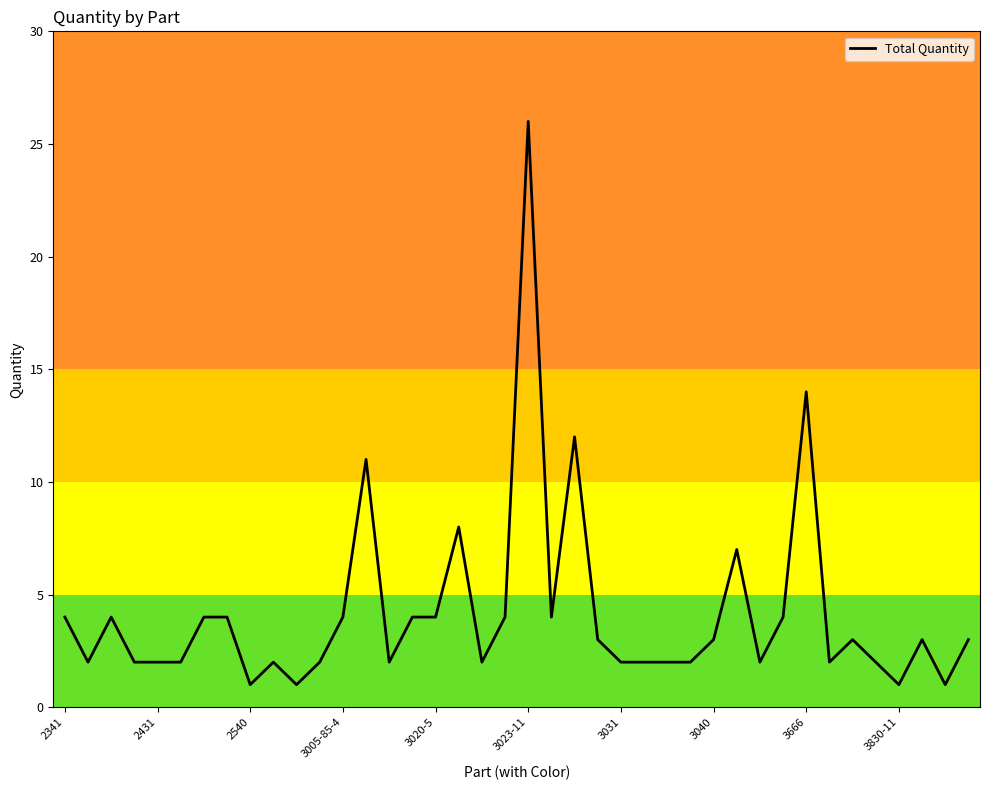

What is the greatest value displayed?

26